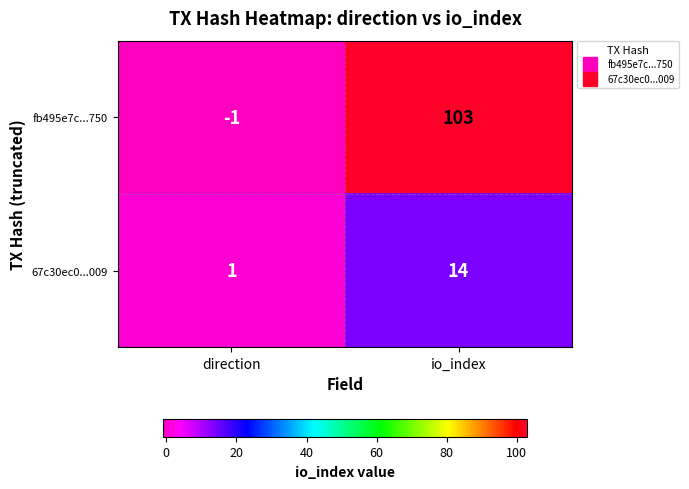

Which category has the highest value in the 67c30ec0...009 series?

io_index